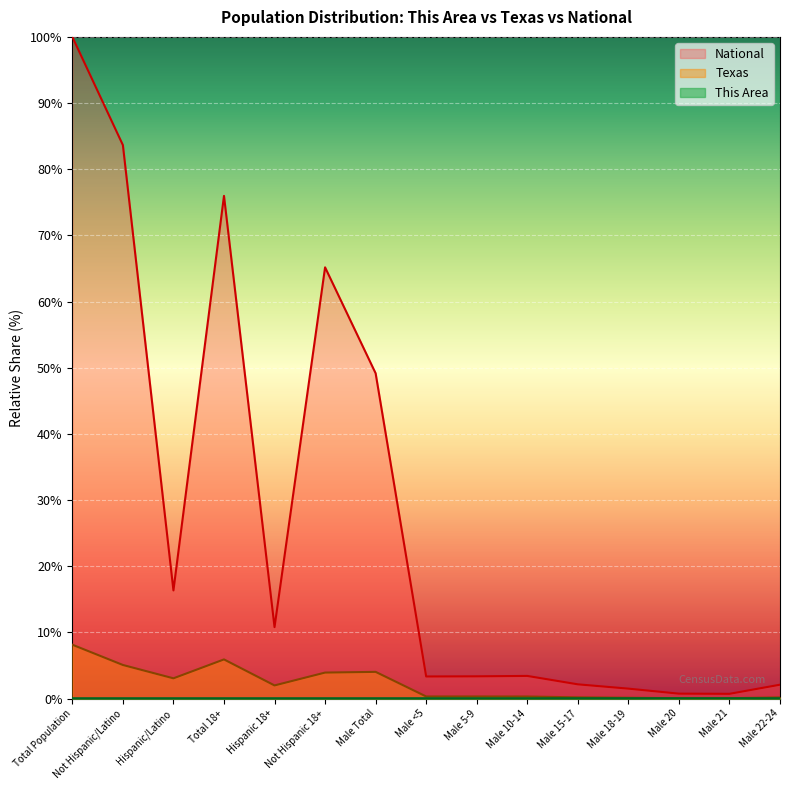

At Not Hispanic 18+, list the series in order from smallest to largest.

This Area, Texas, National